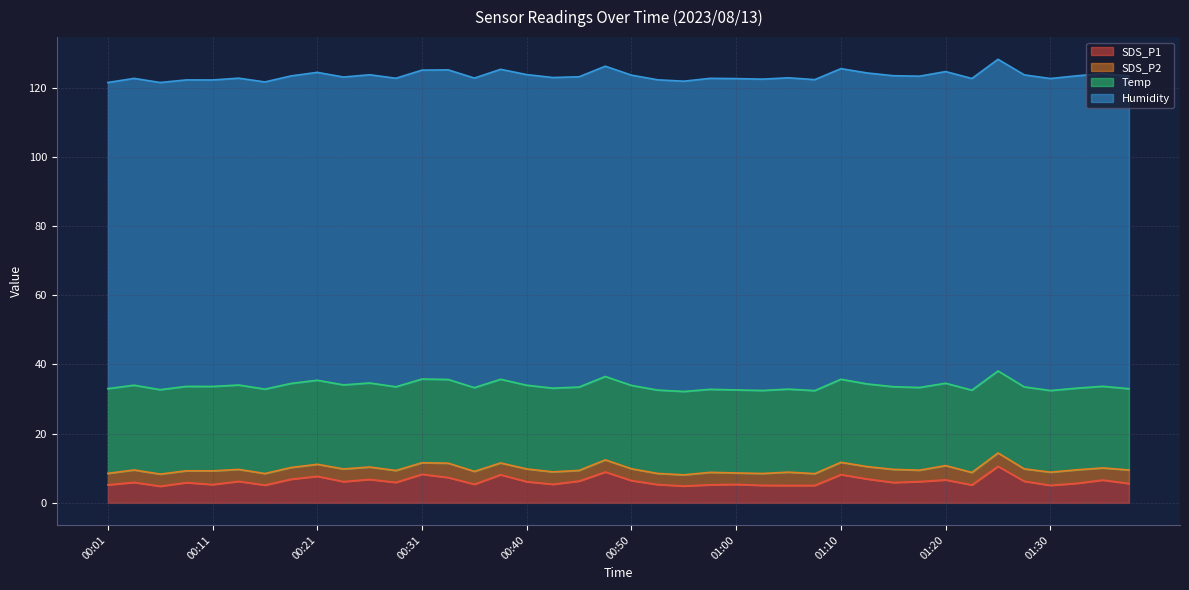

What is the label of the 37th point from the left?

01:30